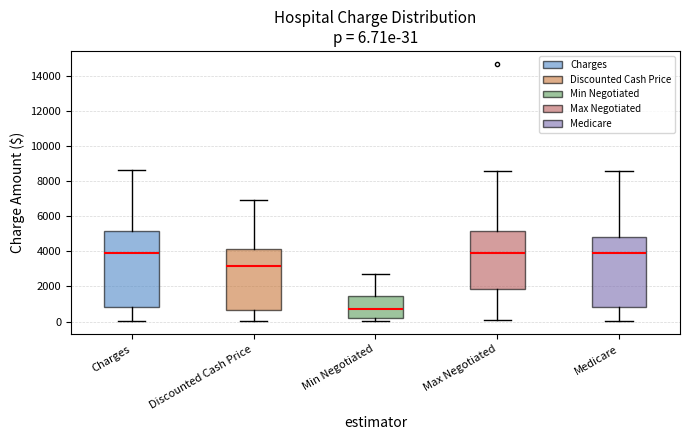

Which box's median line is the lowest?

Min Negotiated